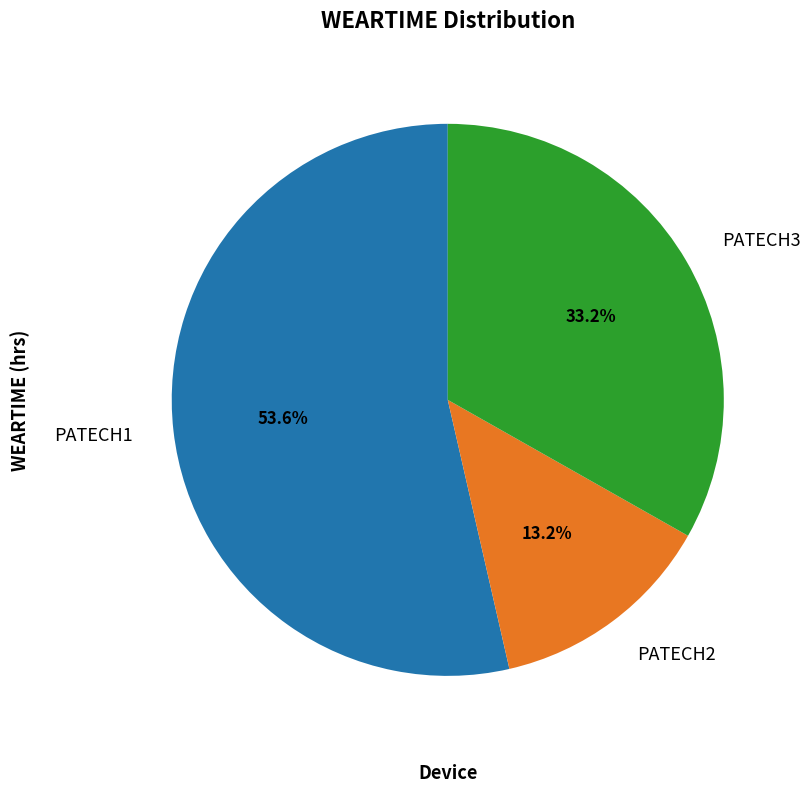

Does any single category account for the majority?

Yes